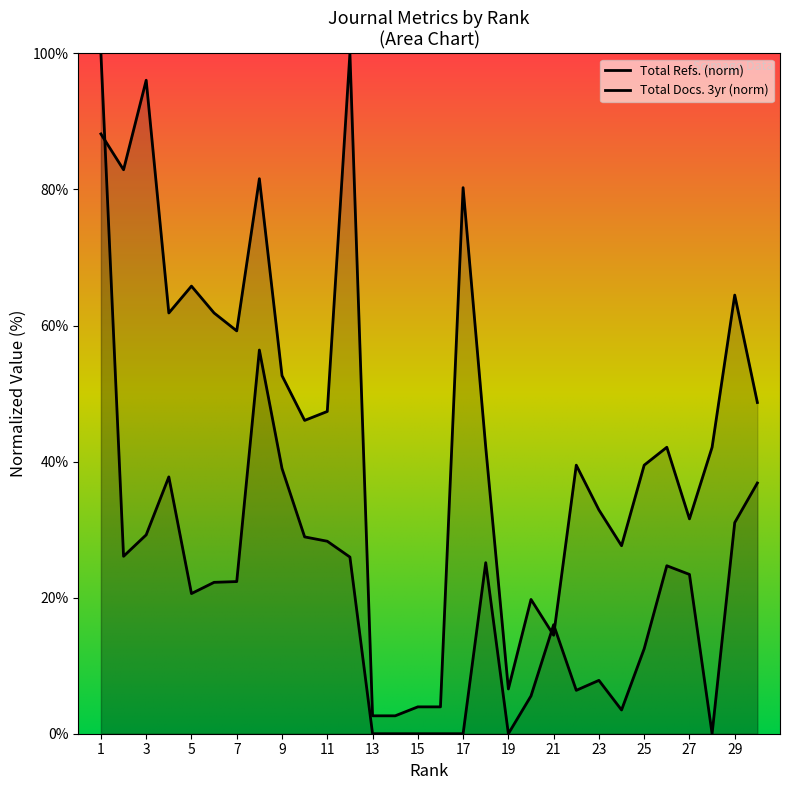

True or false: Total Docs. (3years) and Total Refs. cross at least once.

True